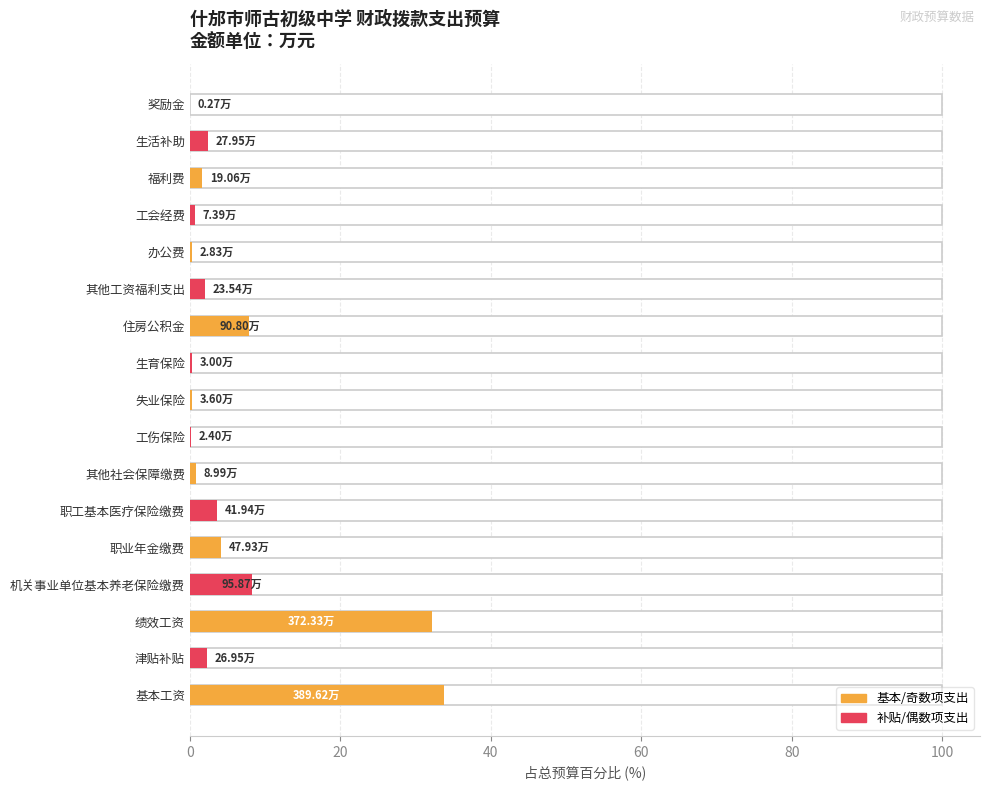

Which has a higher value, 津贴补贴 or 奖励金?

津贴补贴